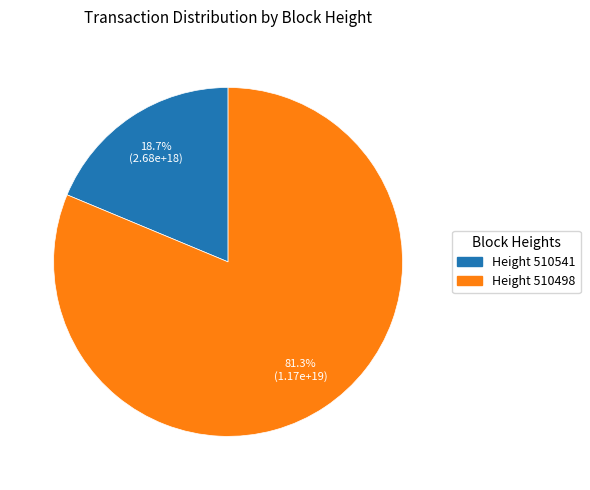

Is there a majority slice in this chart?

Yes